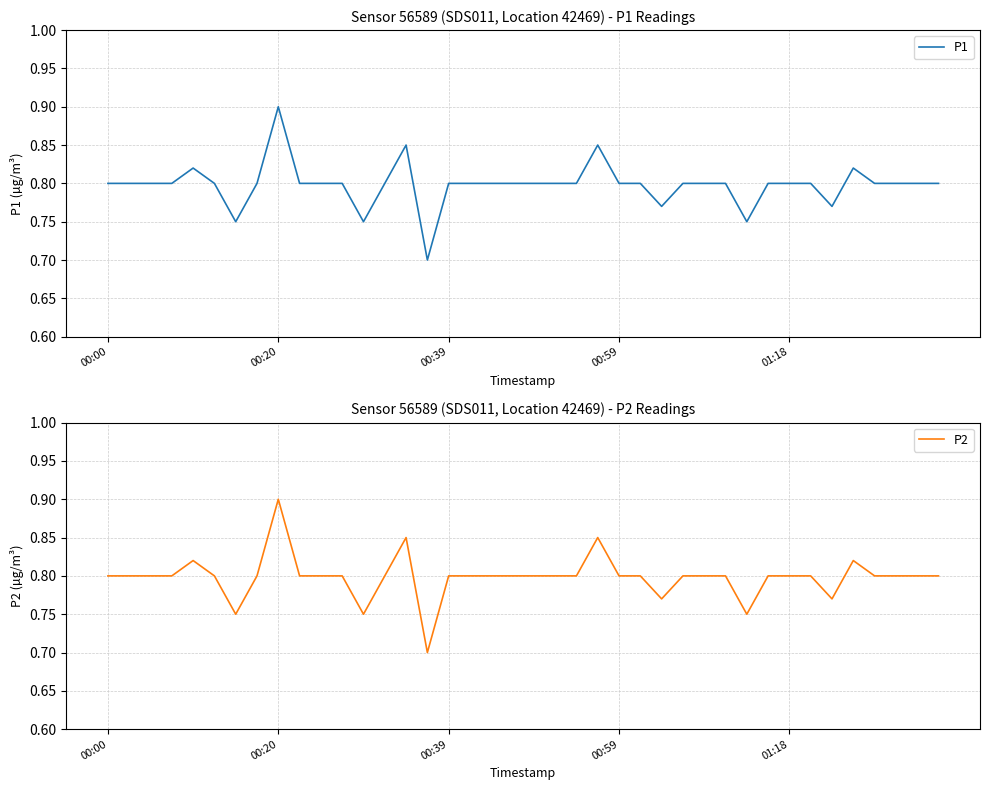

The P2 series shows 0.6 at 00:00. True or false?

False